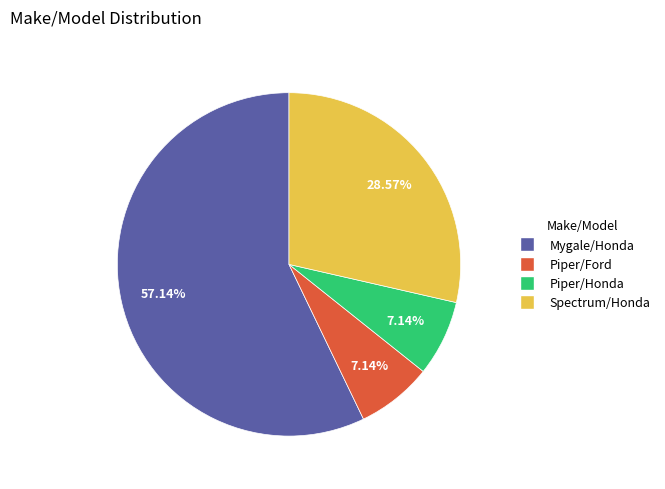

What is the total percentage of Spectrum/Honda and Piper/Ford?

35.7%